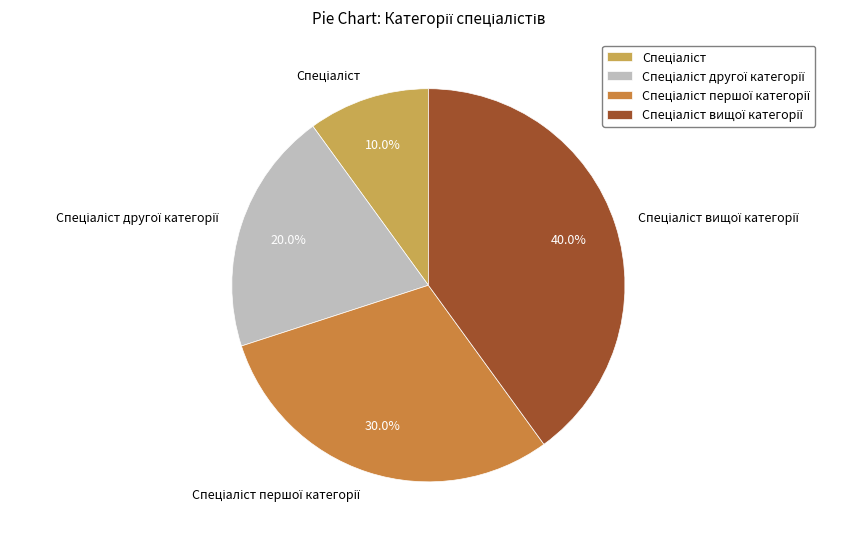

Does any single category account for the majority?

No